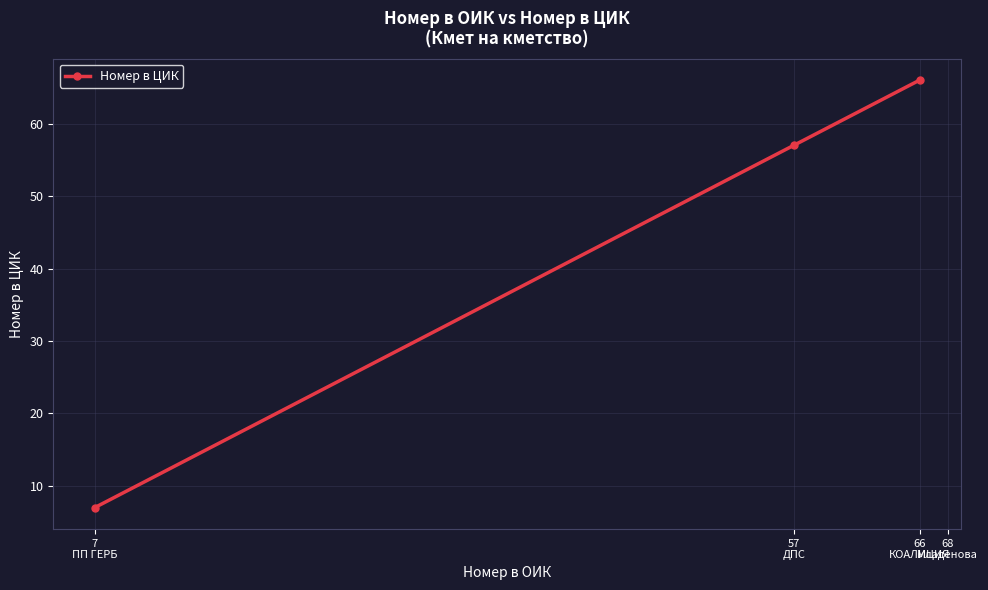

Reading left to right, transcribe all the data shown in this chart.

7	57	66